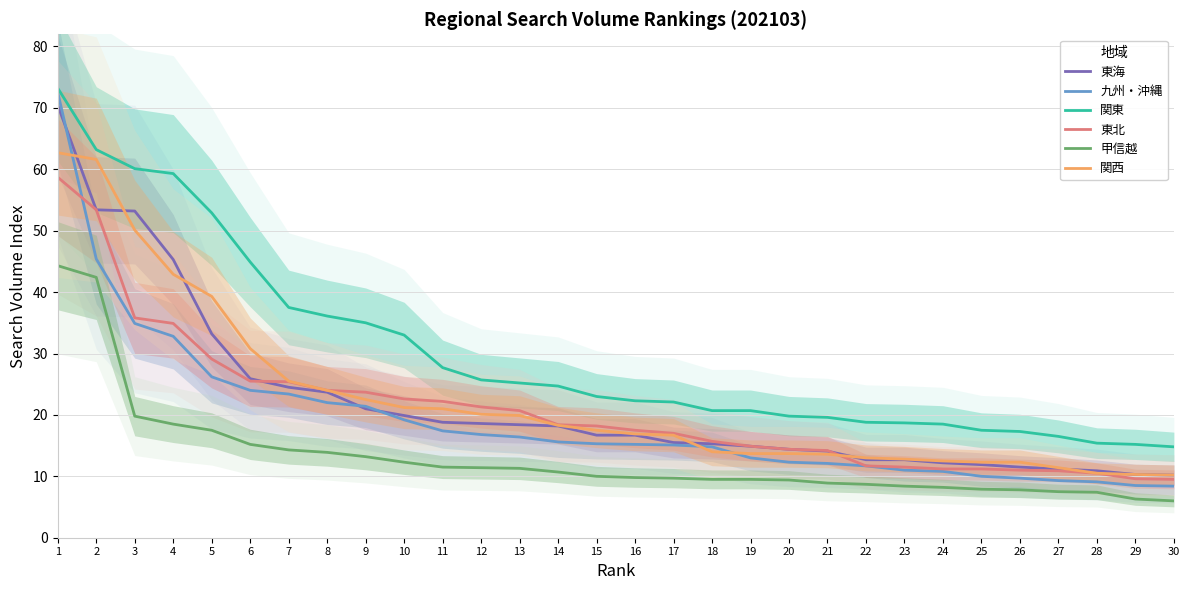

The value of 甲信越 at 12 is 11.4. True or false?

True